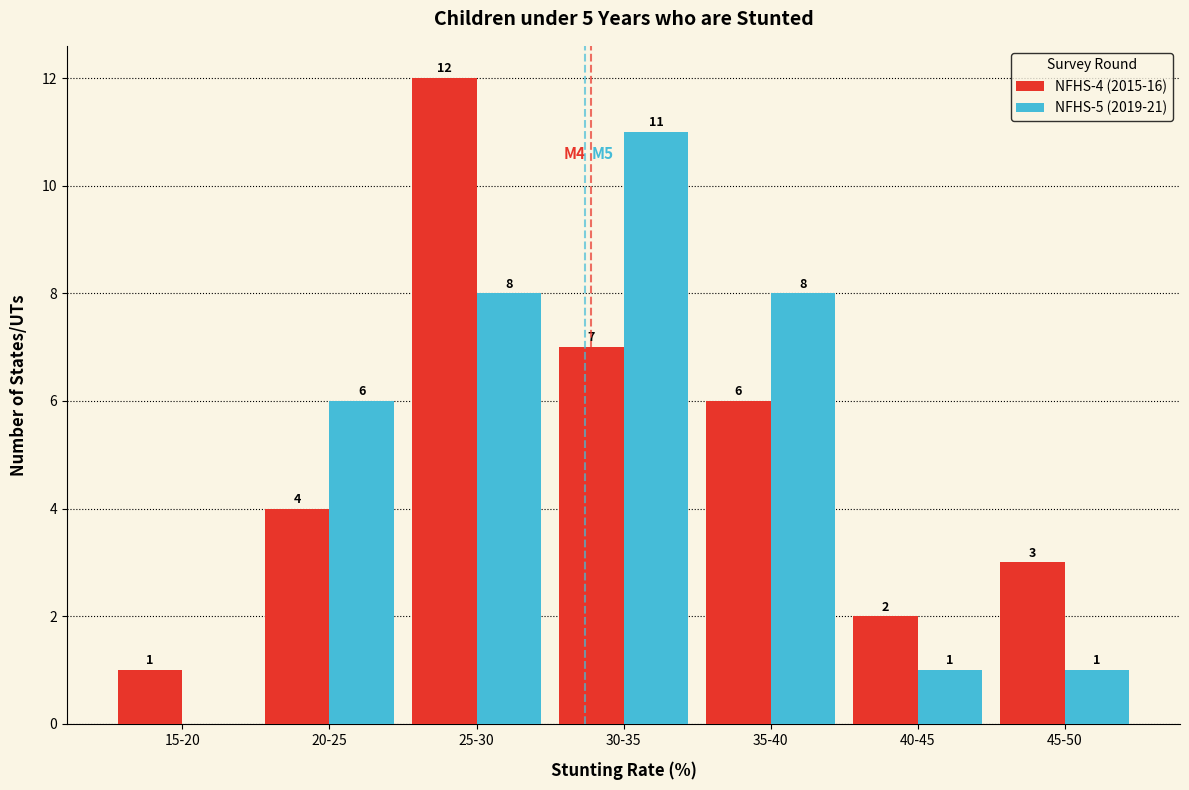

Reading left to right, transcribe all the data shown in this chart.

NFHS-4 (2015-16): 15-20=1	20-25=4	25-30=12	30-35=7	35-40=6	40-45=2	45-50=3
NFHS-5 (2019-21): 15-20=0	20-25=6	25-30=8	30-35=11	35-40=8	40-45=1	45-50=1